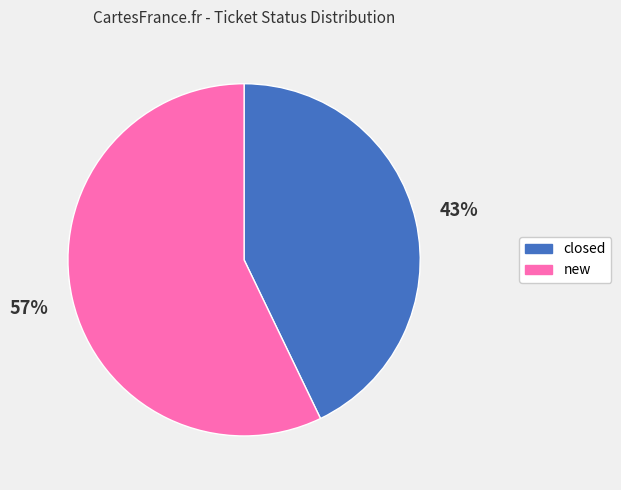

Which has a higher value, closed or new?

new